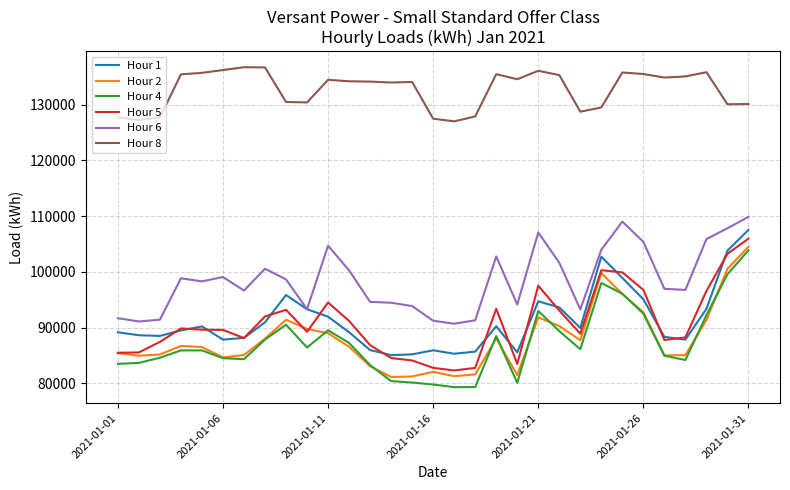

Which series has the largest total across all categories?

Hour 8